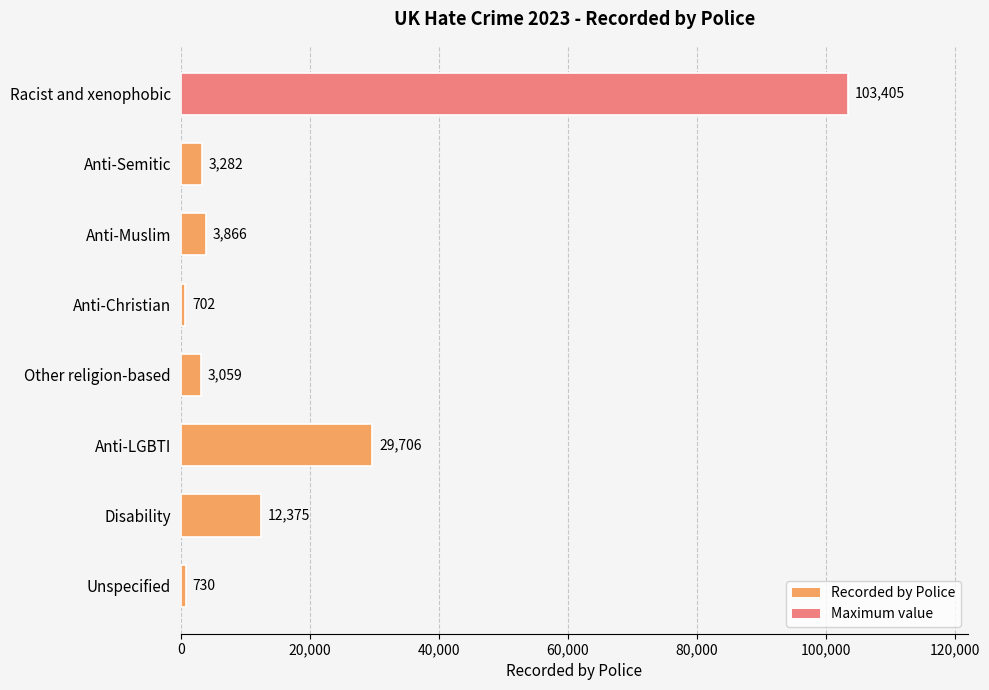

Reading top to bottom, what are all the values shown in this chart?

Racist and xenophobic=103405	Anti-Semitic=3282	Anti-Muslim=3866	Anti-Christian=702	Other religion-based=3059	Anti-LGBTI=29706	Disability=12375	Unspecified=730